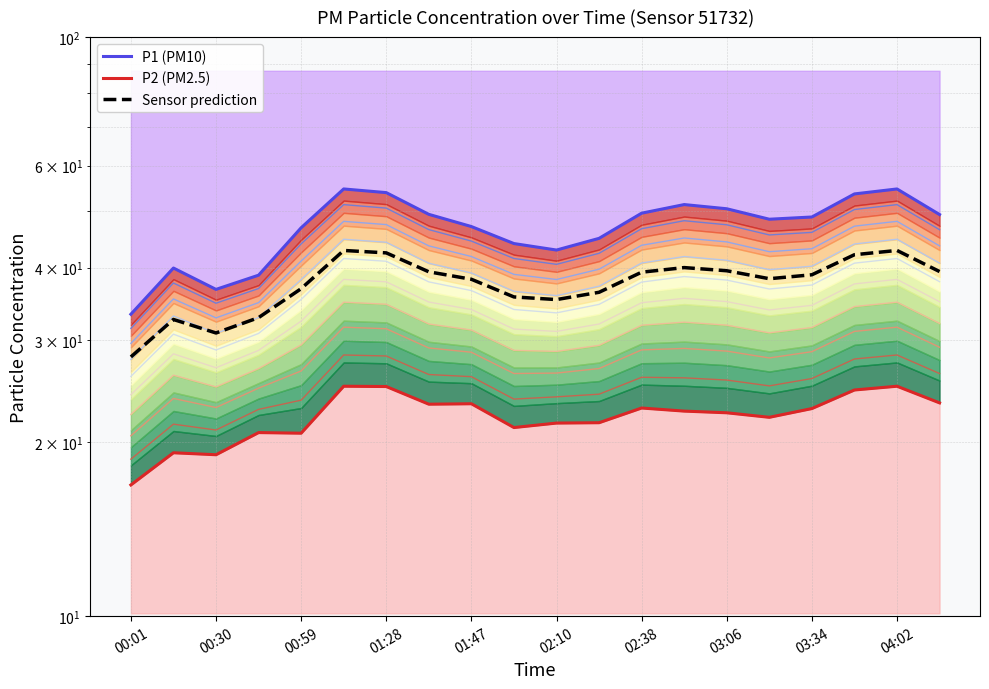

How many values in the P2 (PM2.5) series are below 22?

8